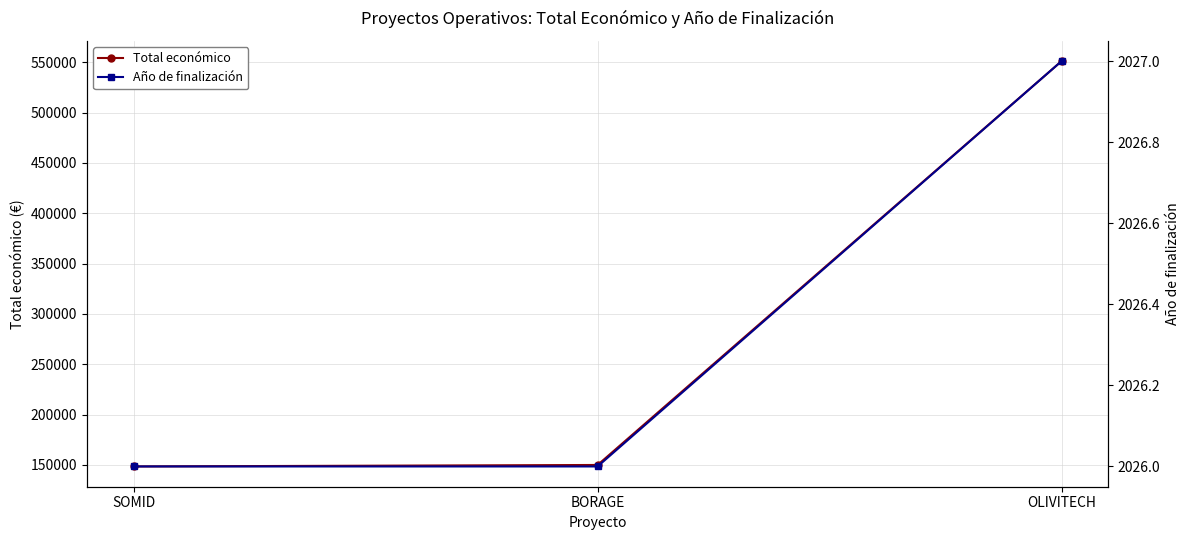

What is the value of the Año de finalización point at the 3rd from the left?

2027